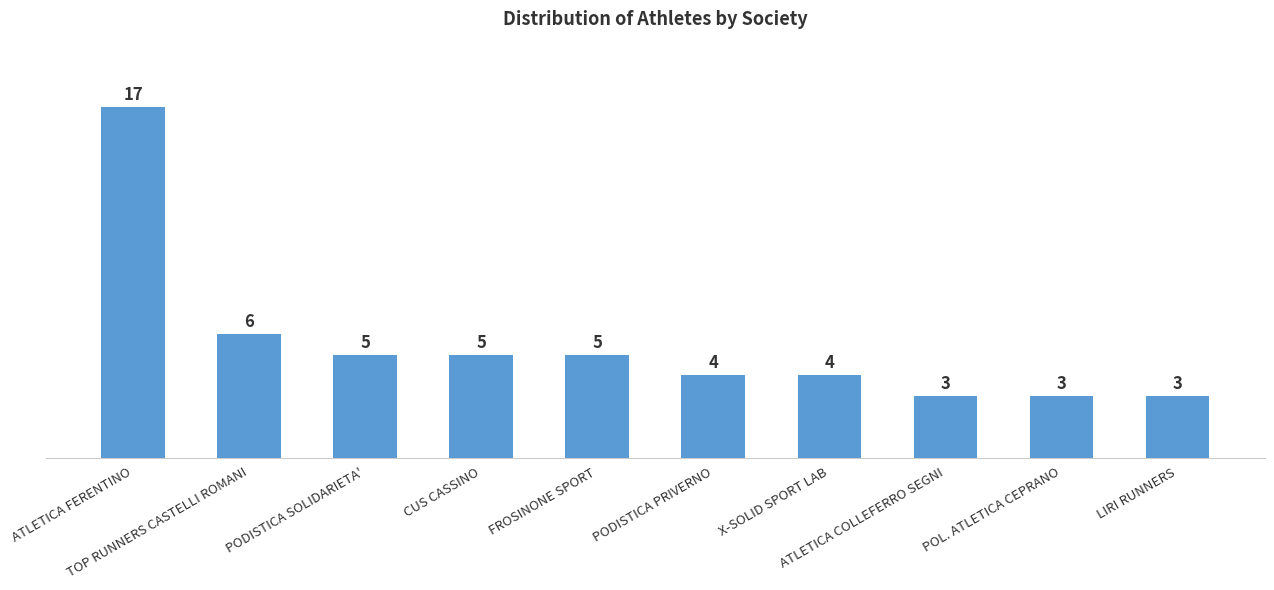

What is the change in value from ATLETICA FERENTINO to CUS CASSINO?

-12